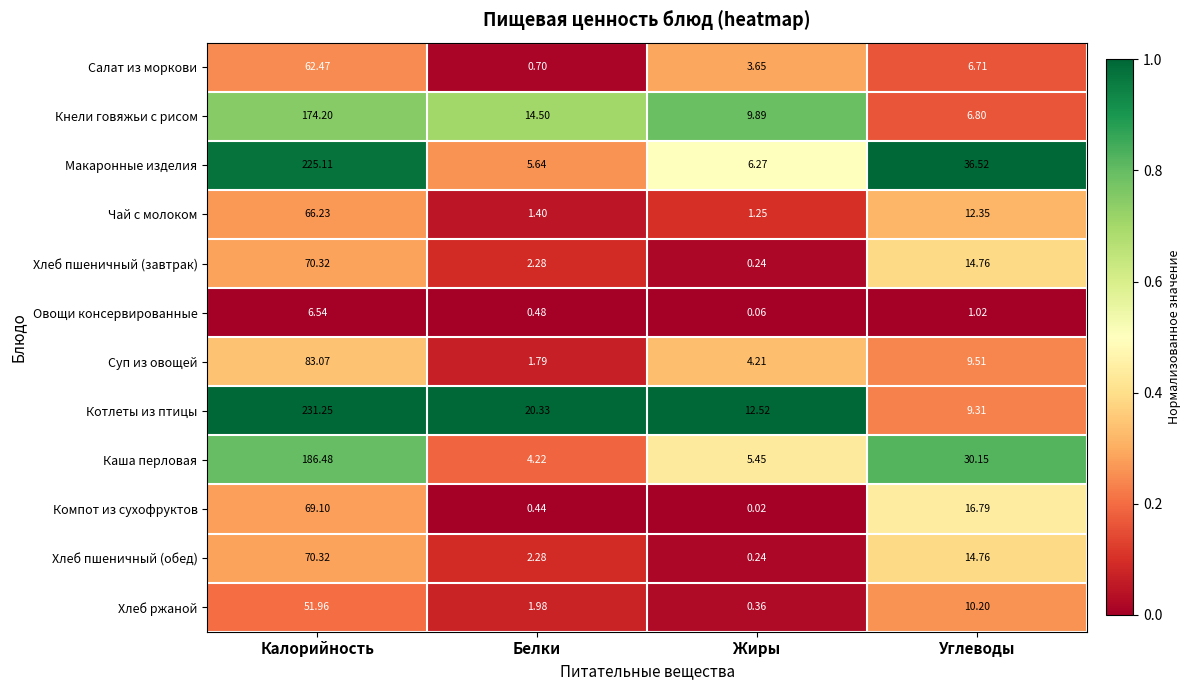

List the labels in order of Чай с молоком value, smallest first.

Жиры, Белки, Углеводы, Калорийность